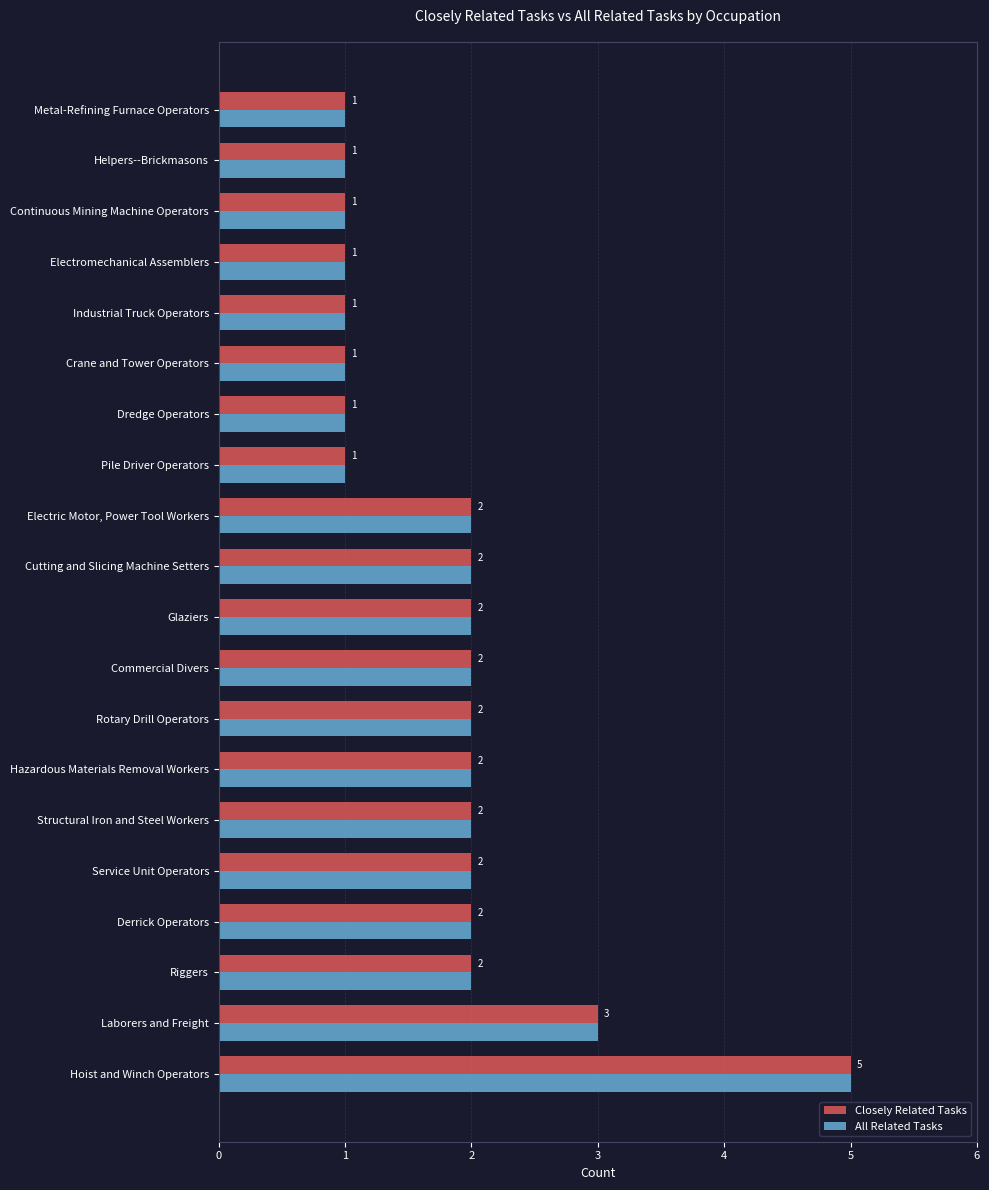

At which label is All Related Tasks closest to 3?

Laborers and Freight